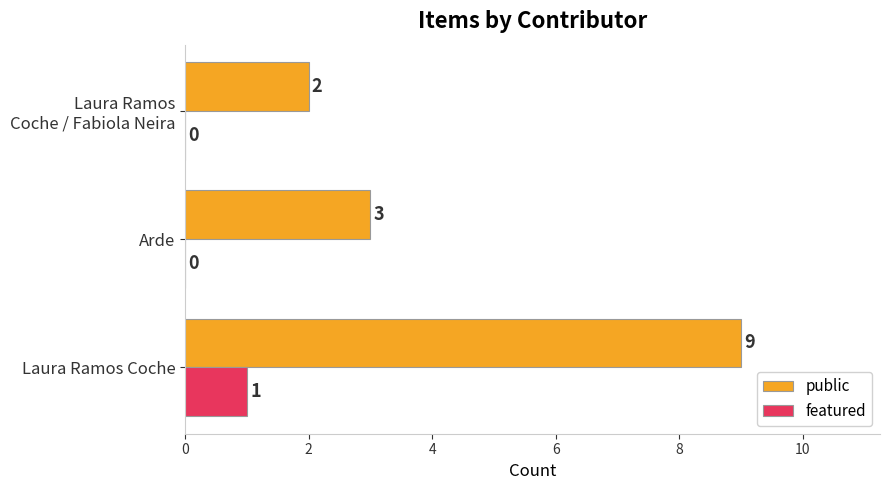

What is the total value across all series at Laura Ramos Coche?

10